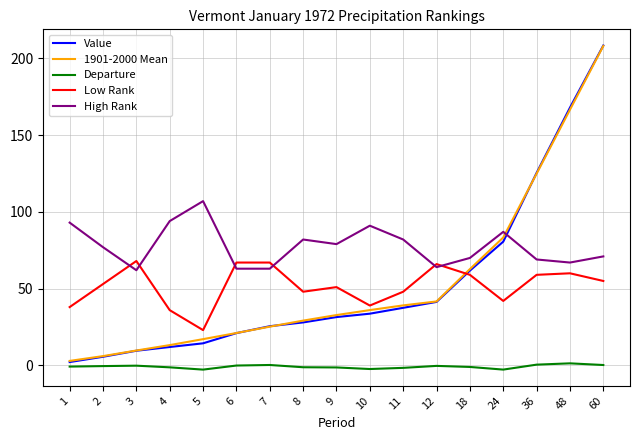

Count the number of categories in the chart.

17